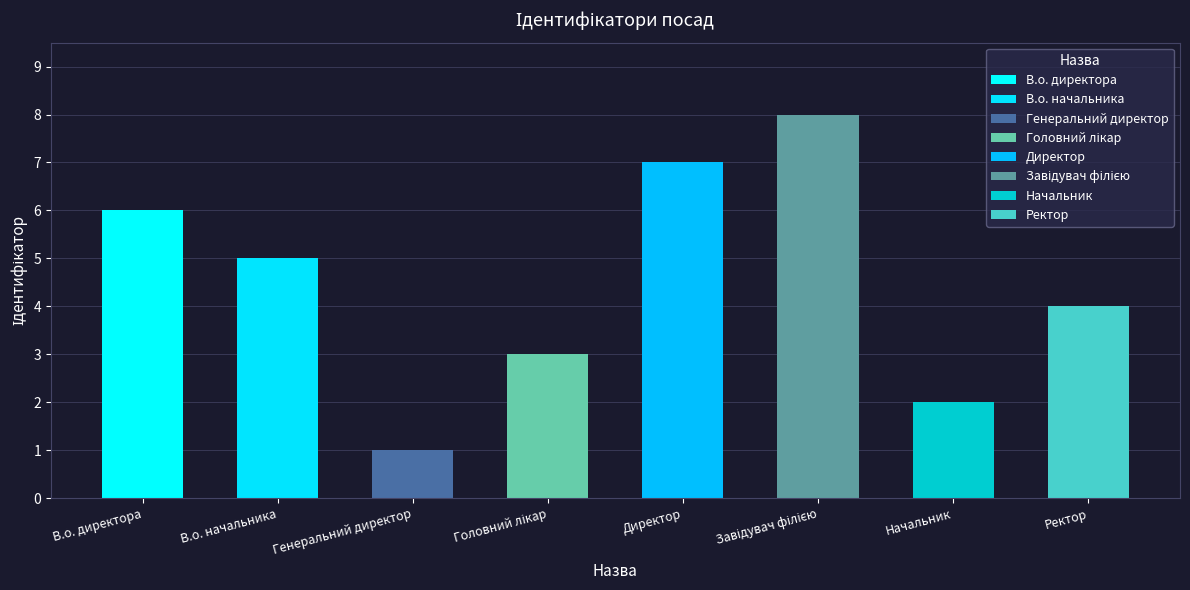

Reading left to right, extract all data points from this chart.

В.о. директора=6	В.о. начальника=5	Генеральний директор=1	Головний лікар=3	Директор=7	Завідувач філією=8	Начальник=2	Ректор=4